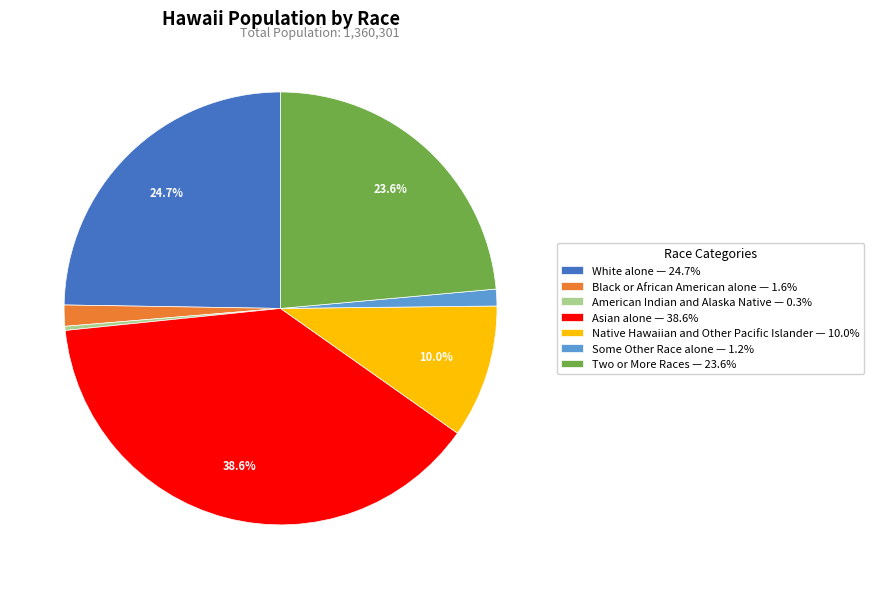

To the nearest percent, what percentage of the pie is Two or More Races?

24%